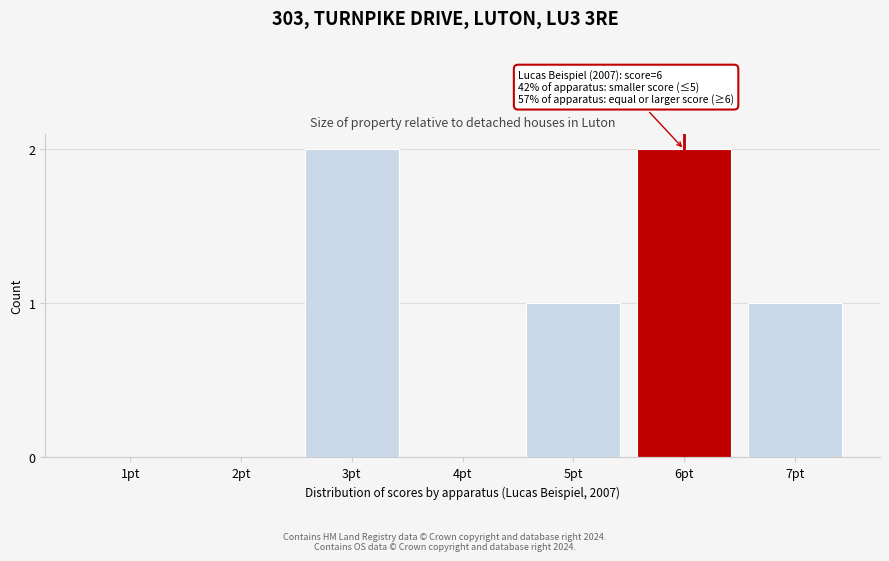

Reading left to right, extract all data points from this chart.

1pt=0	2pt=0	3pt=2	4pt=0	5pt=1	6pt=2	7pt=1